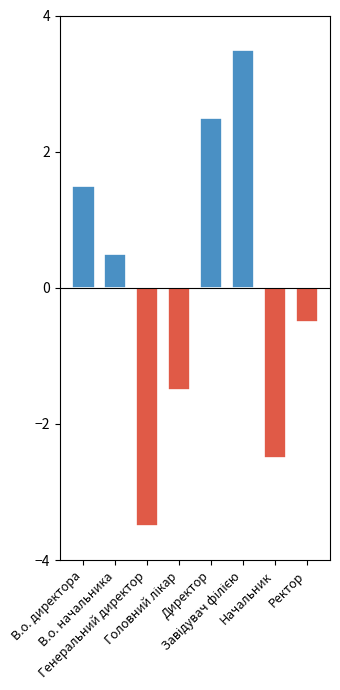

Which label corresponds to the smallest value in the chart?

Генеральний директор